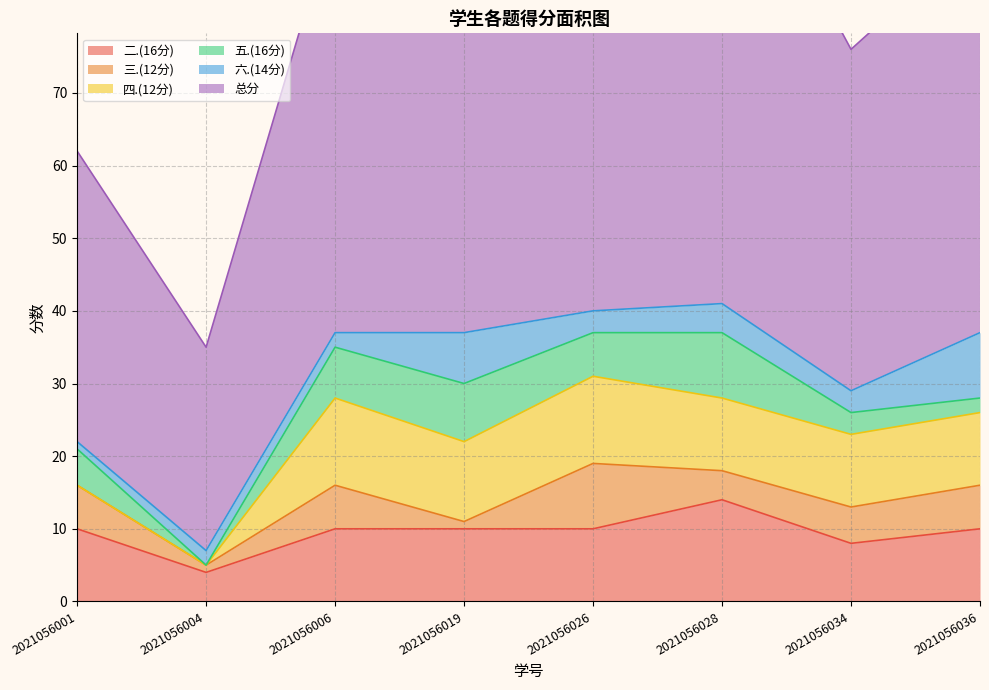

Reading left to right, what are all the values shown in this chart?

二.(16分): 2021056001=10	2021056004=4	2021056006=10	2021056019=10	2021056026=10	2021056028=14	2021056034=8	2021056036=10
三.(12分): 2021056001=6	2021056004=1	2021056006=6	2021056019=1	2021056026=9	2021056028=4	2021056034=5	2021056036=6
四.(12分): 2021056001=0	2021056004=0	2021056006=12	2021056019=11	2021056026=12	2021056028=10	2021056034=10	2021056036=10
五.(16分): 2021056001=5	2021056004=0	2021056006=7	2021056019=8	2021056026=6	2021056028=9	2021056034=3	2021056036=2
六.(14分): 2021056001=1	2021056004=2	2021056006=2	2021056019=7	2021056026=3	2021056028=4	2021056034=3	2021056036=9
总分: 2021056001=40	2021056004=28	2021056006=58	2021056019=55	2021056026=58	2021056028=68	2021056034=47	2021056036=55